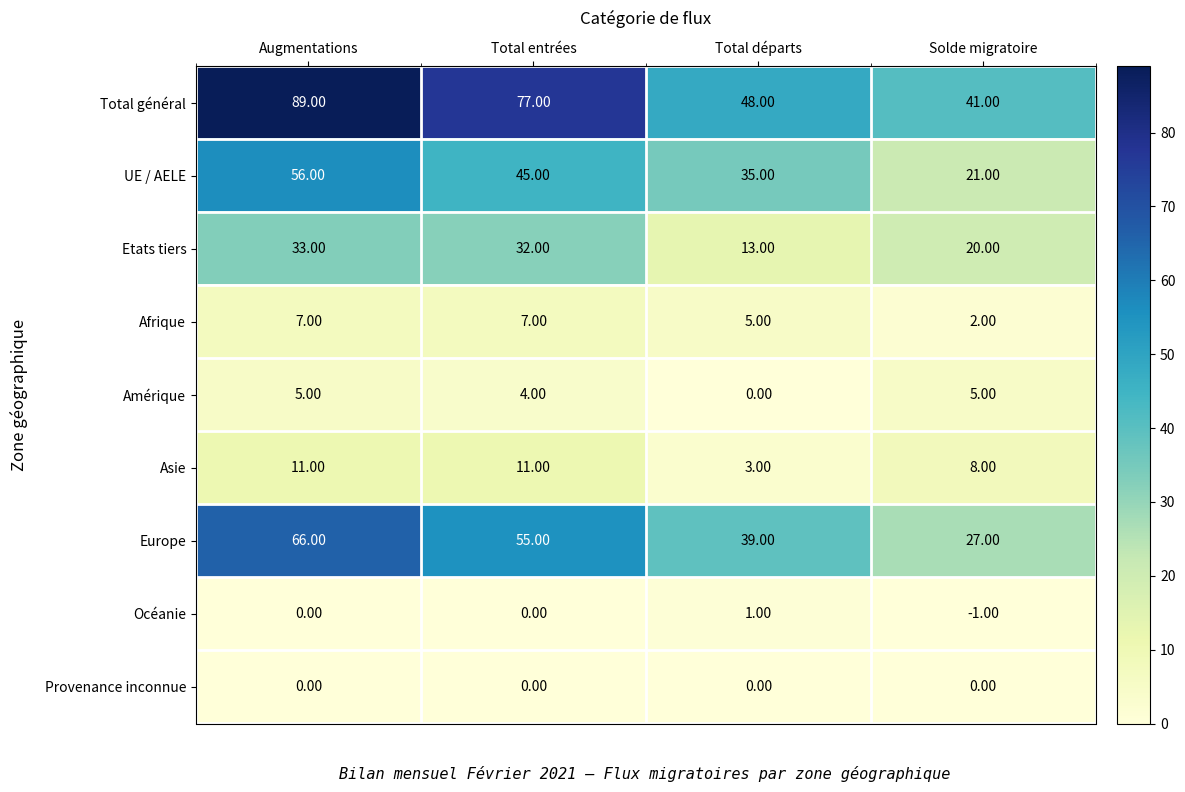

What is the sum of the Europe values at Solde migratoire and Total départs?

66